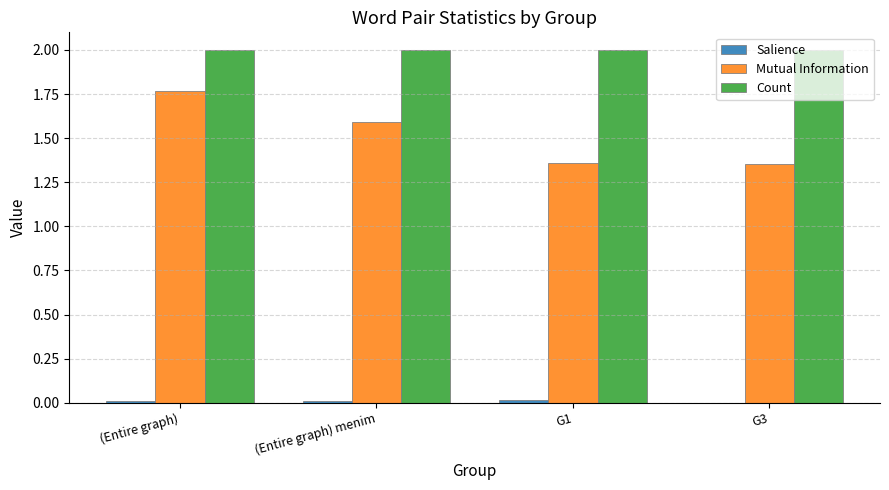

What is the maximum value shown in the chart?

2.0